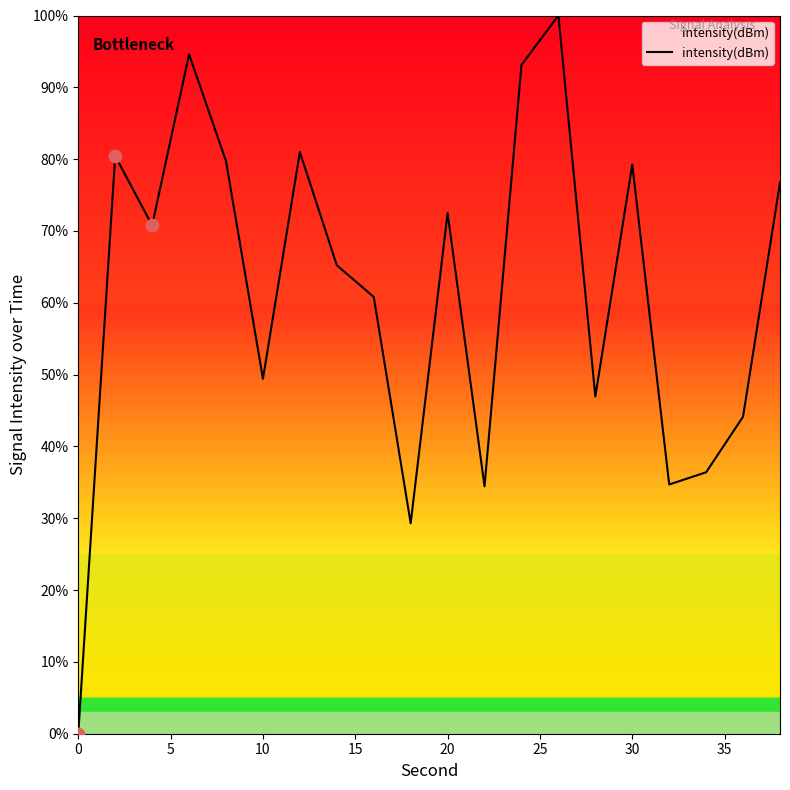

What is the difference between the maximum and minimum values?

100.0